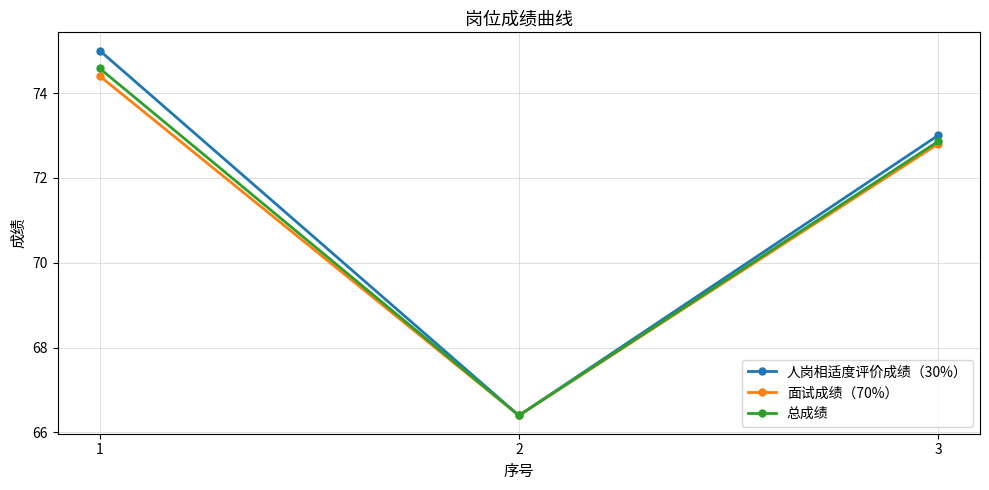

List the series in order of their peak value, lowest first.

面试成绩（70%）, 总成绩, 人岗相适度评价成绩（30%）